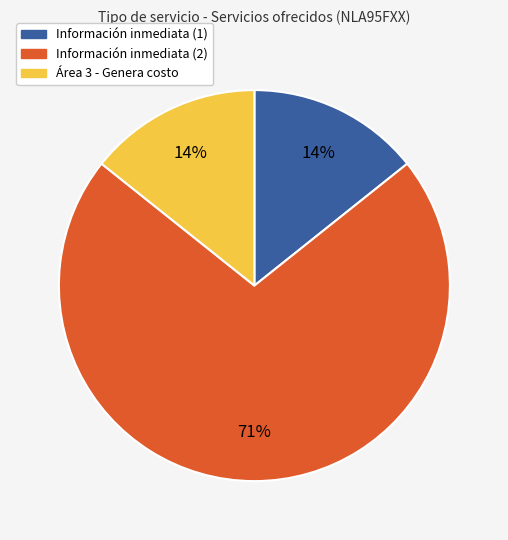

To the nearest percent, what is the average slice percentage?

33%